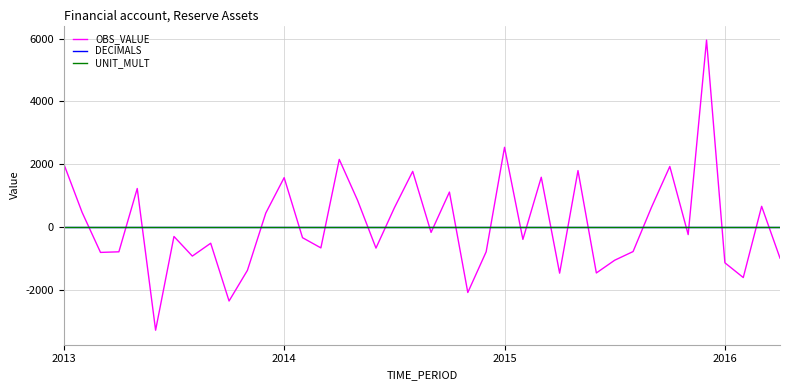

Which series ends up on top after the final intersection of OBS_VALUE and DECIMALS?

DECIMALS